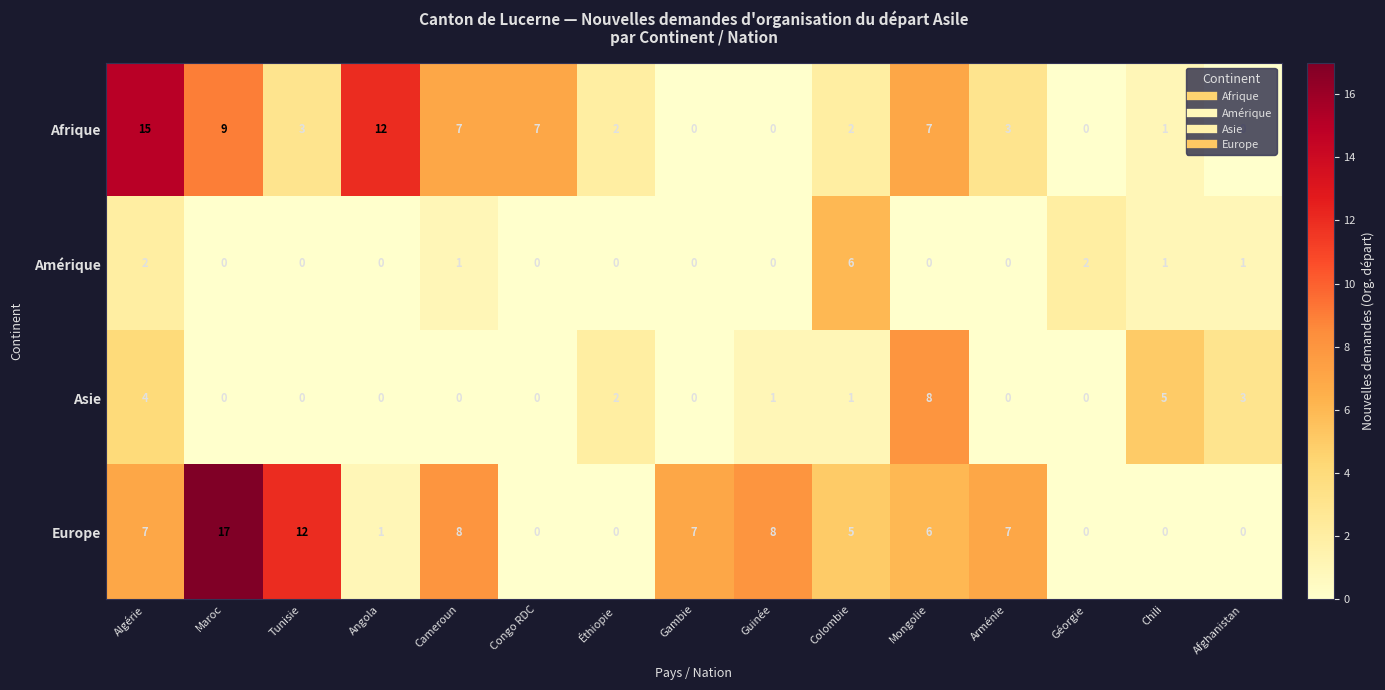

Which series has the largest total across all categories?

Europe